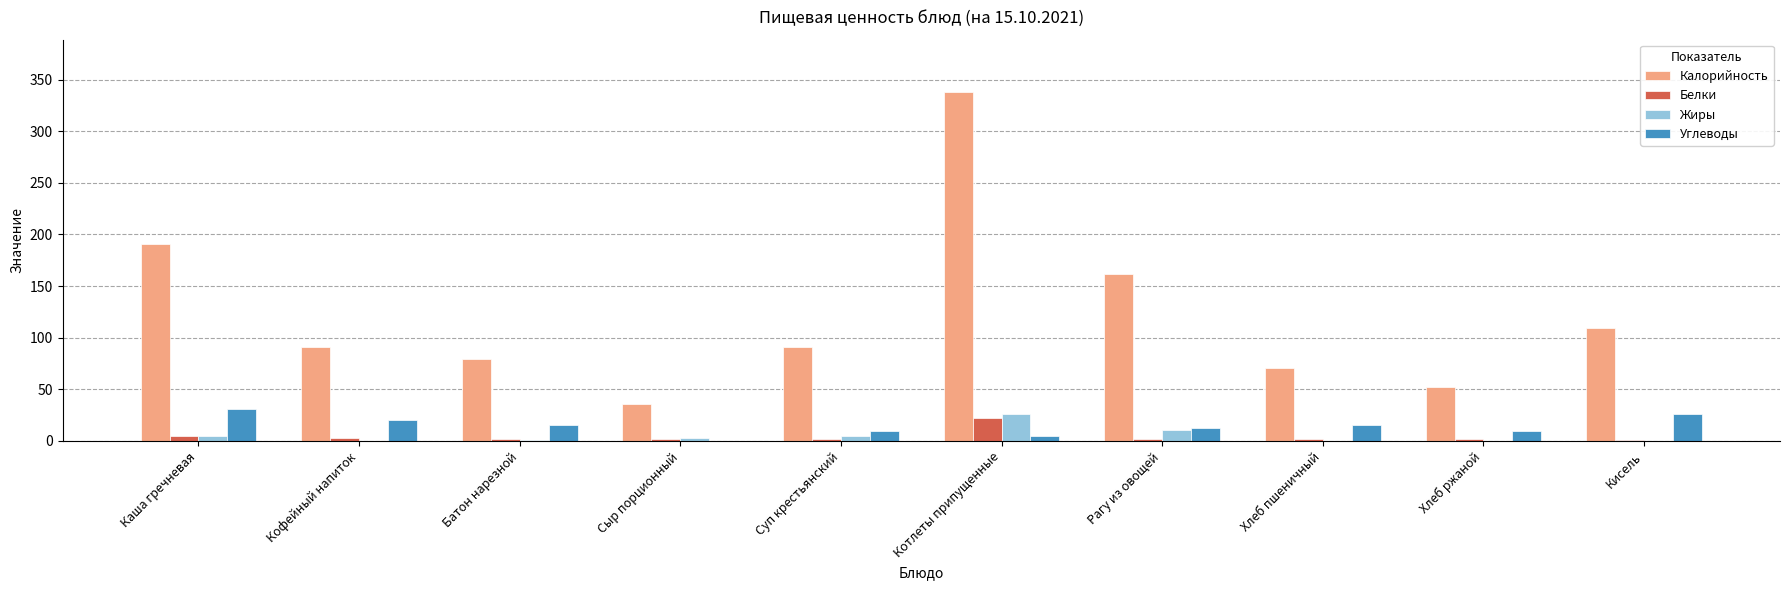

At which label is Калорийность closest to 187?

Каша гречневая